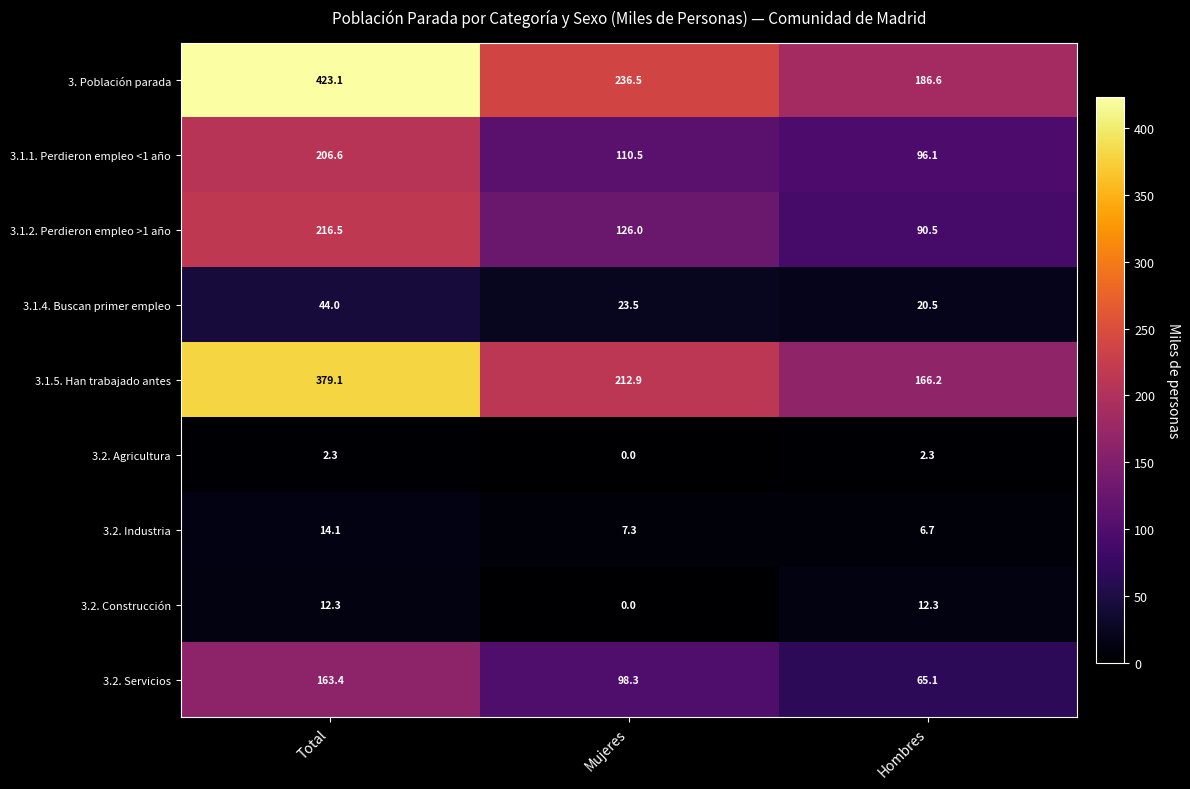

Where does the 3.1.1. Perdieron empleo <1 año series first go above 110?

Total